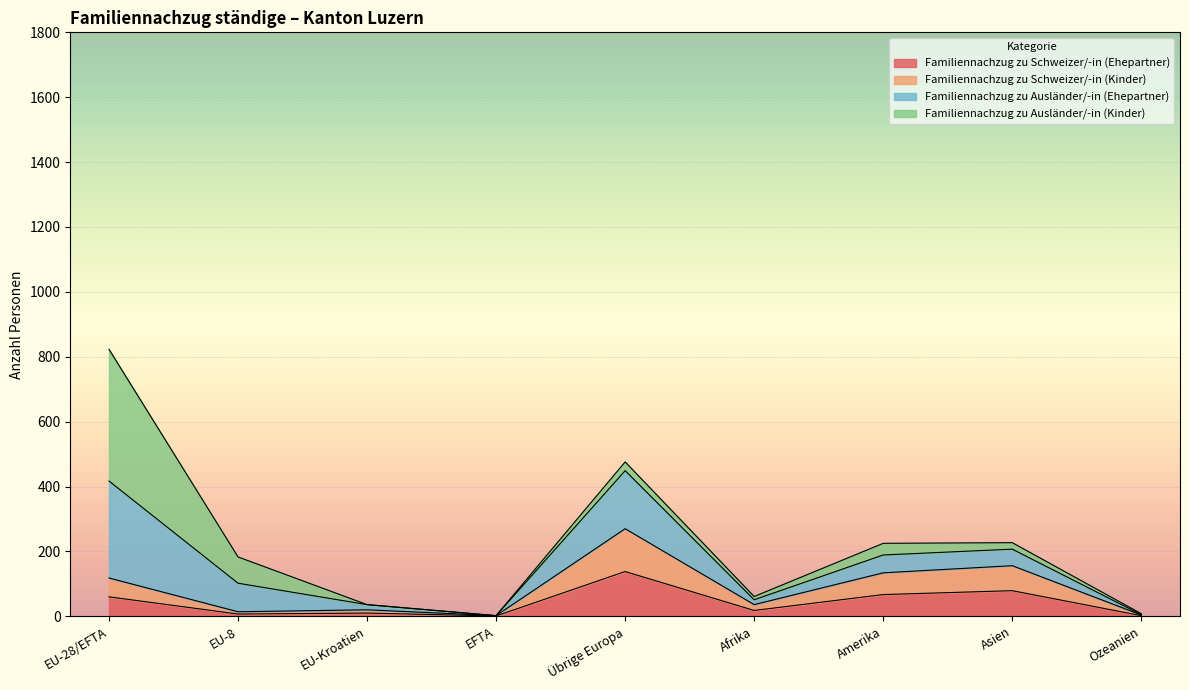

At which category is the sum across all series the highest?

EU-28/EFTA